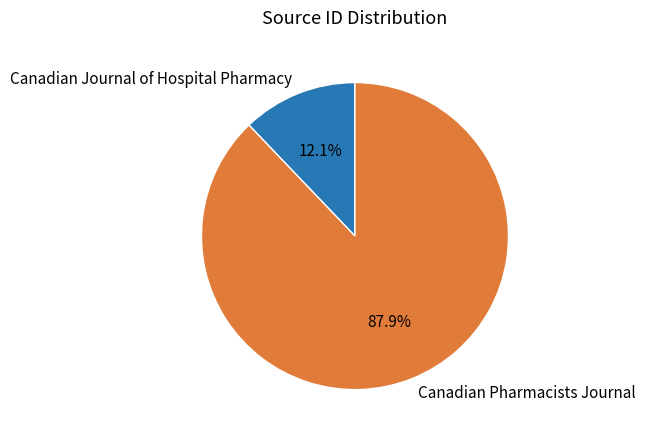

Which category has the biggest portion of the pie?

Canadian Pharmacists Journal